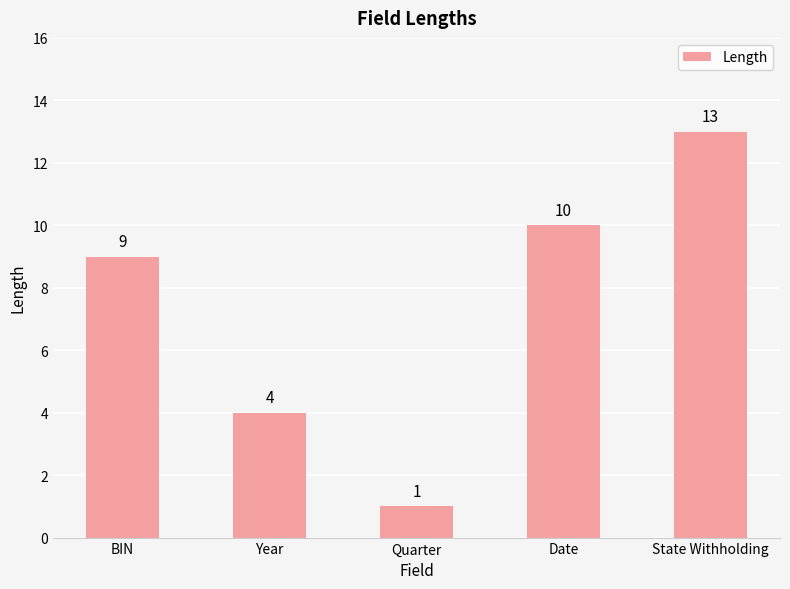

Reading left to right, what are all the values shown in this chart?

9	4	1	10	13